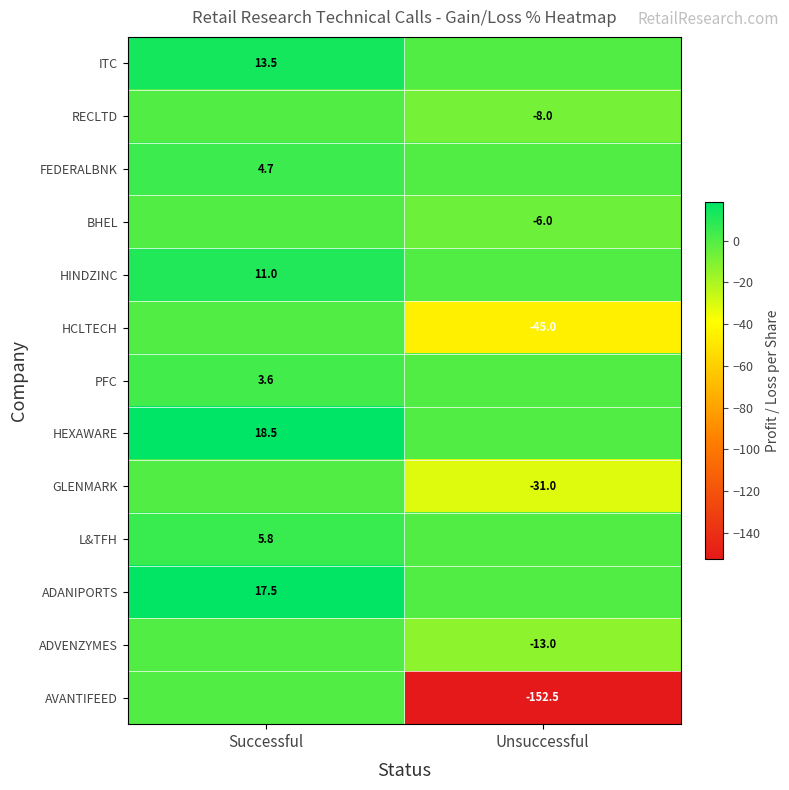

What is the difference between the maximum and minimum values in the HEXAWARE series?

18.5